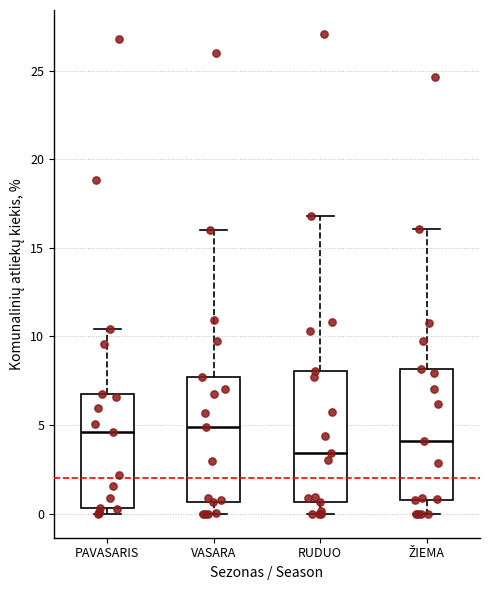

Where is the lower edge of the box for RUDUO on the y-axis? The values are not printed on the chart, so give them approximately, as read against the axis.

0.5